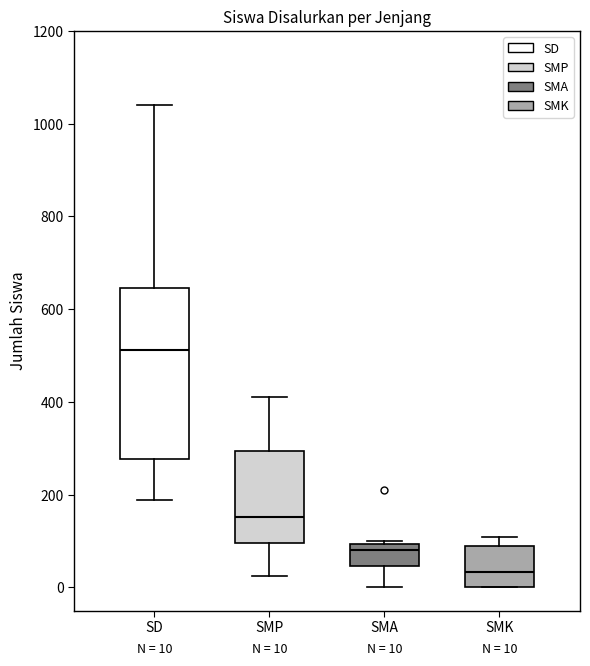

Which box has the highest median line?

SD